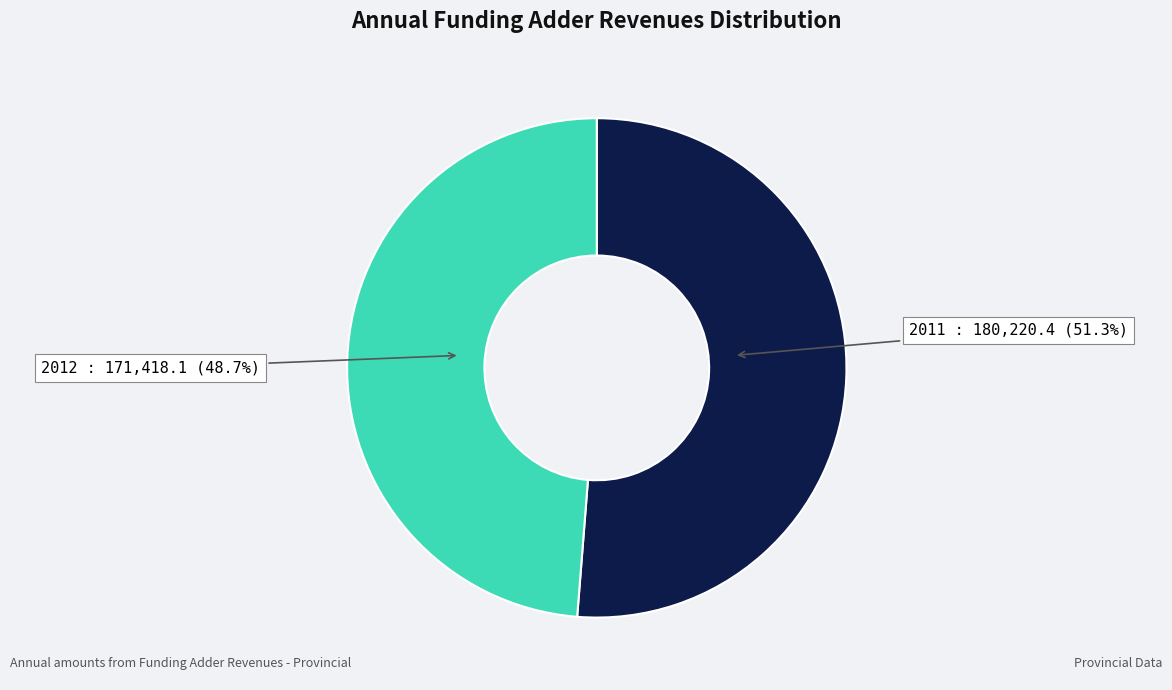

Is there any slice that represents more than half of the pie?

Yes